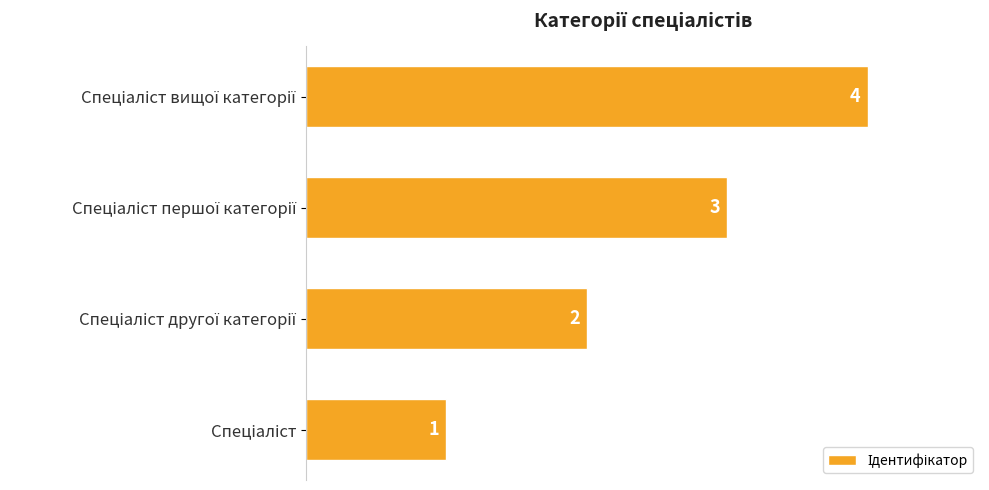

How many values are between 2 and 4?

3